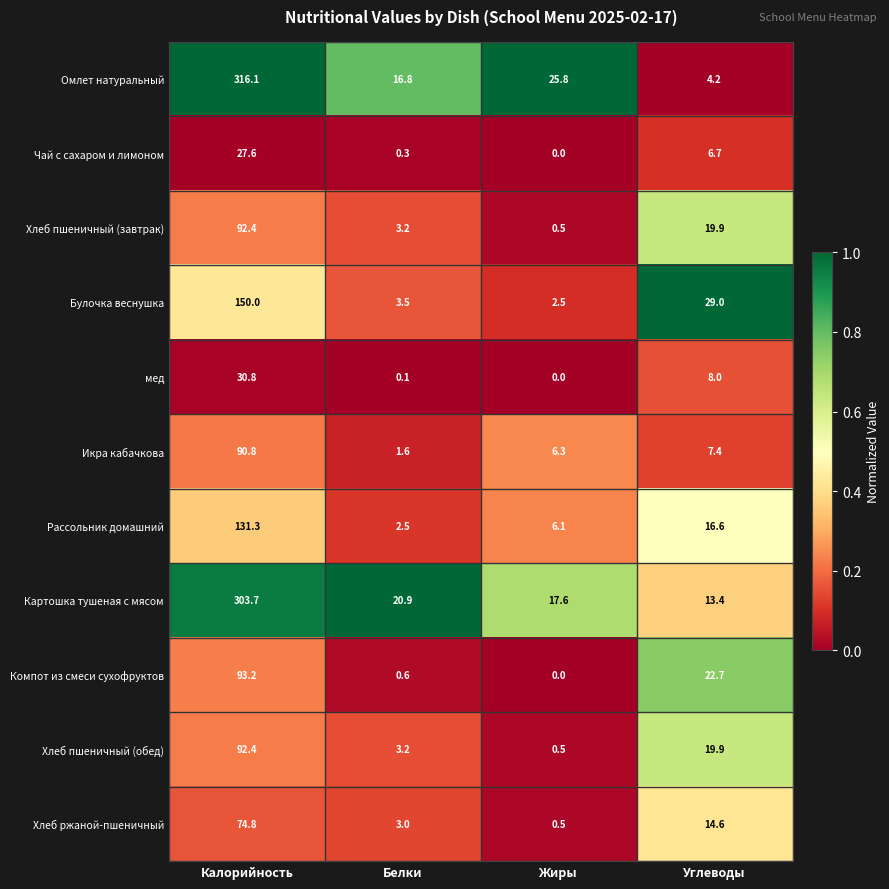

Where does the Чай с сахаром и лимоном series first go above 6?

Калорийность